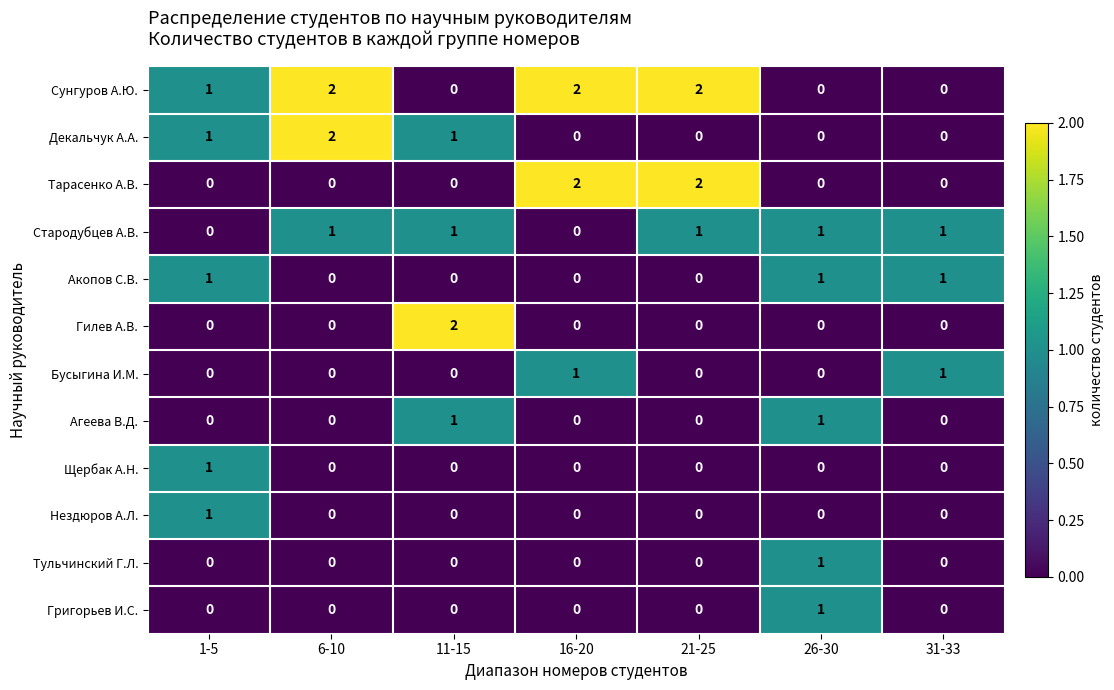

At how many categories does at least one series exceed 0?

7